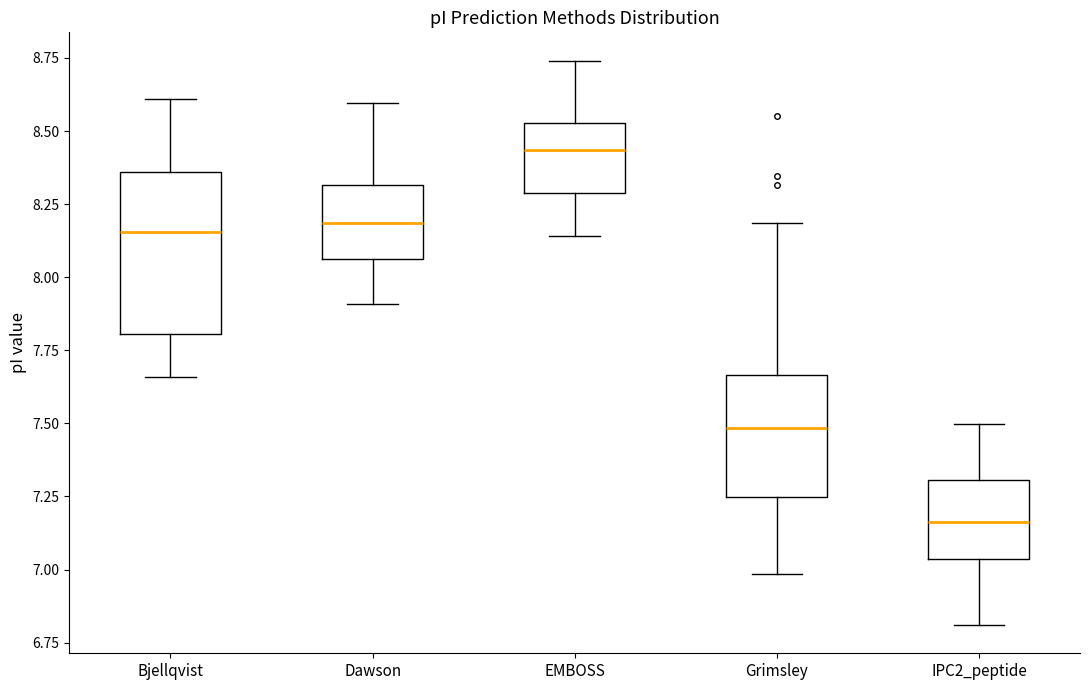

Comparing the boxes themselves (not the whiskers), which one is the tallest?

Bjellqvist